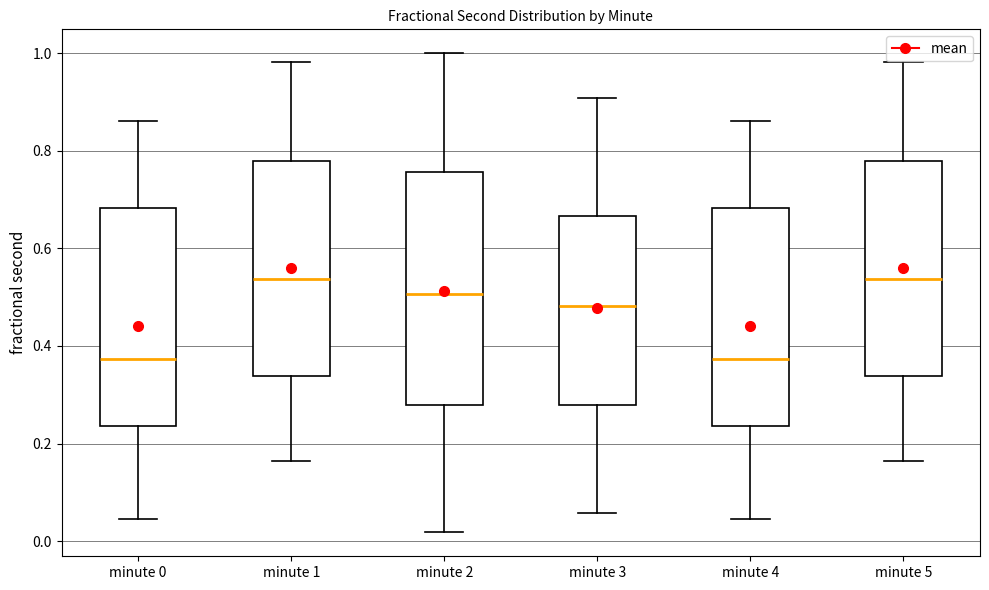

Reading left to right, read every box against the y-axis: the position of its median line, the range the box covers, and the ends of its whiskers. The values are not printed on the chart, so give them approximately, as read against the axis.

minute 0: median 0.38, box 0.24 to 0.68, whiskers 0.04 to 0.86
minute 1: median 0.54, box 0.34 to 0.78, whiskers 0.16 to 0.98
minute 2: median 0.50, box 0.28 to 0.76, whiskers 0.02 to 1.00
minute 3: median 0.48, box 0.28 to 0.66, whiskers 0.06 to 0.90
minute 4: median 0.38, box 0.24 to 0.68, whiskers 0.04 to 0.86
minute 5: median 0.54, box 0.34 to 0.78, whiskers 0.16 to 0.98